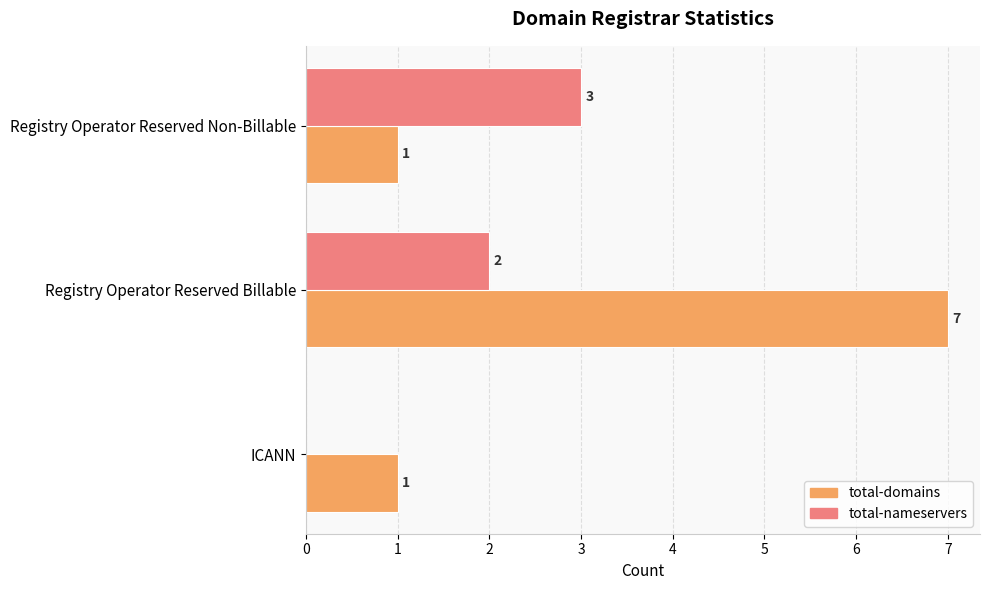

What is the sum of all total-nameservers values?

5